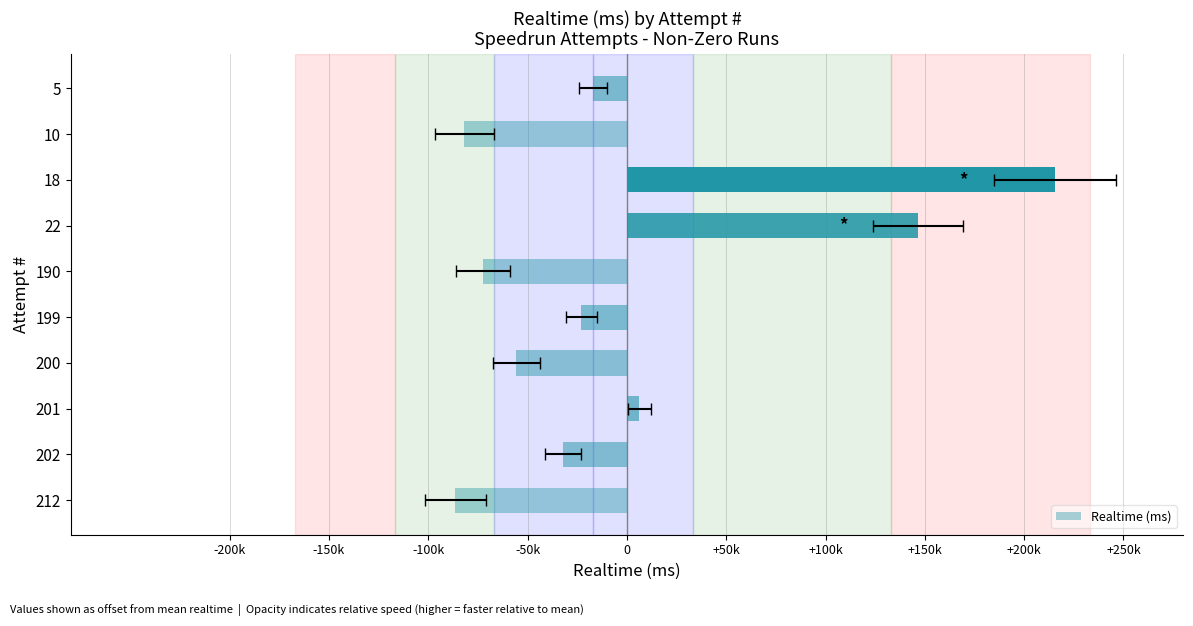

What is the smallest value displayed?

-86351.4